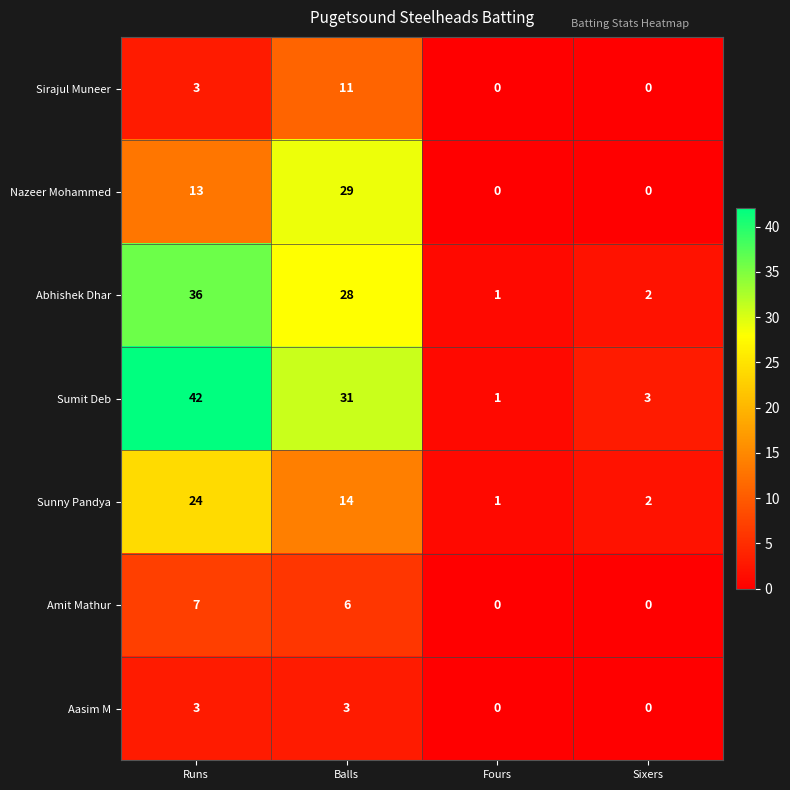

Which series has the largest range (max minus min)?

Sumit Deb